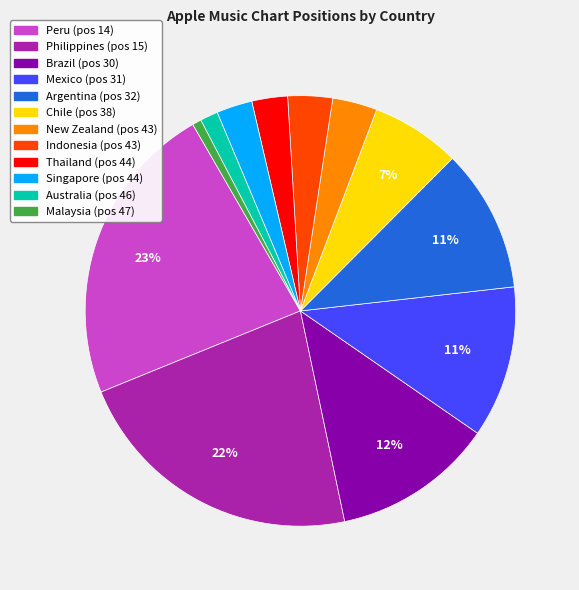

Which has a higher value, Argentina or Chile?

Argentina